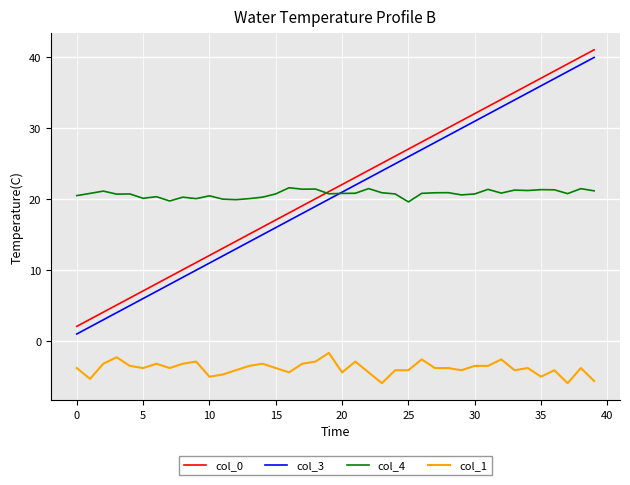

Which series has the largest range (max minus min)?

col_0